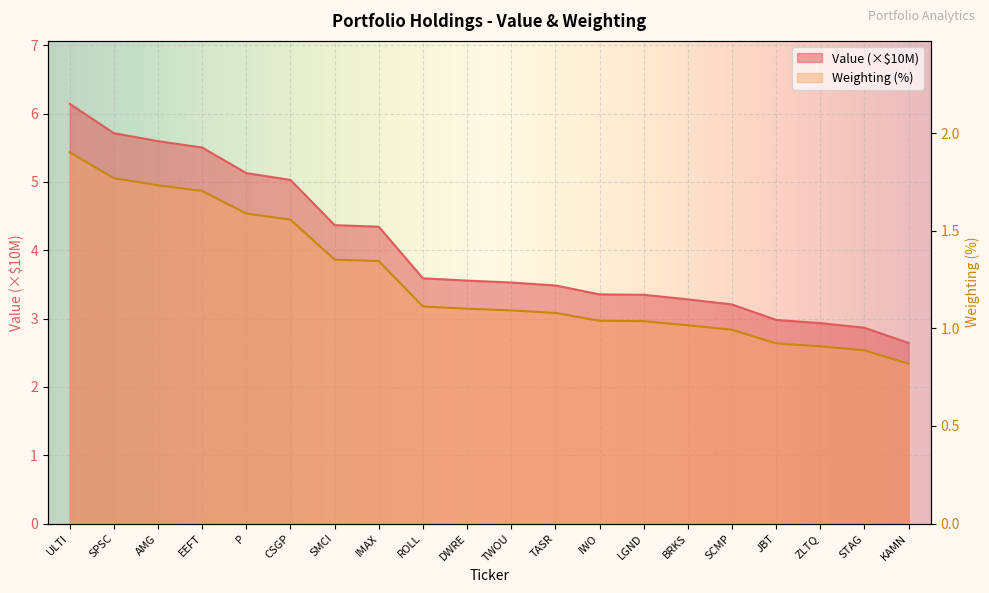

At which label does Weighting first exceed 1?

ULTI